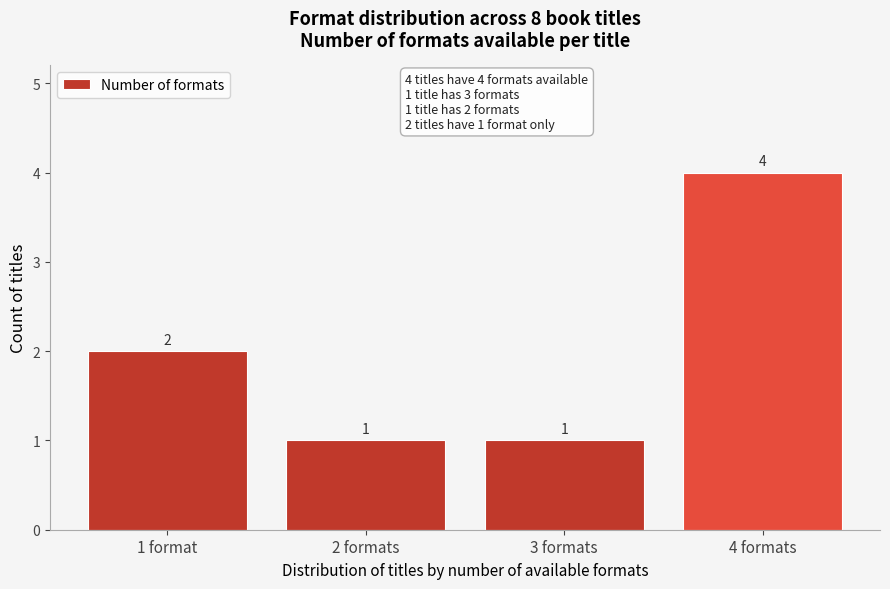

Reading left to right, extract all data points from this chart.

2	1	1	4